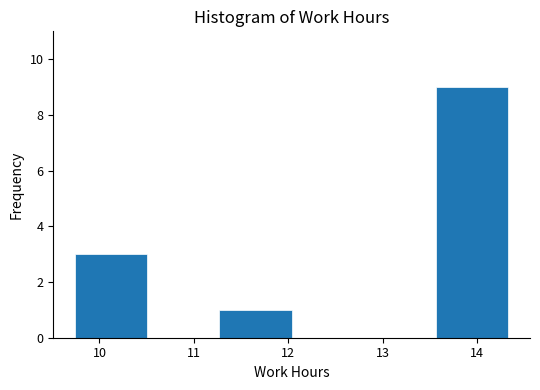

Reading left to right, transcribe this chart: for each bar, give the range it covers on the x-axis and its height. Neither the bar edges nor the heights are printed on the chart, so give them approximately, as read against the axes.

9.7 to 10.5: 3
10.5 to 11.3: 0
11.3 to 12.0: 1
12.0 to 12.8: 0
12.8 to 13.6: 0
13.6 to 14.3: 9